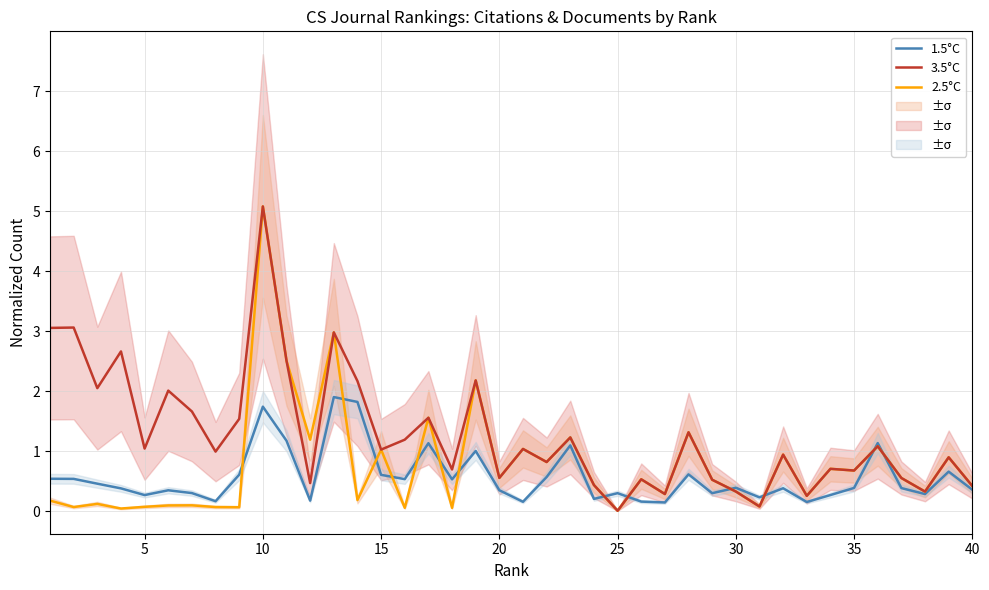

True or false: 3.5°C has a value of 1.7 at 35.

False